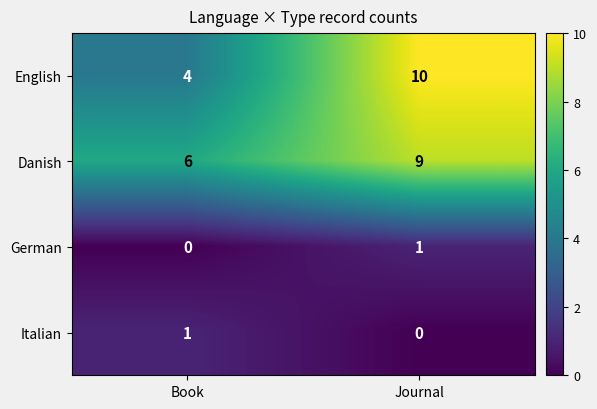

The Italian series shows 2 at Book. True or false?

False